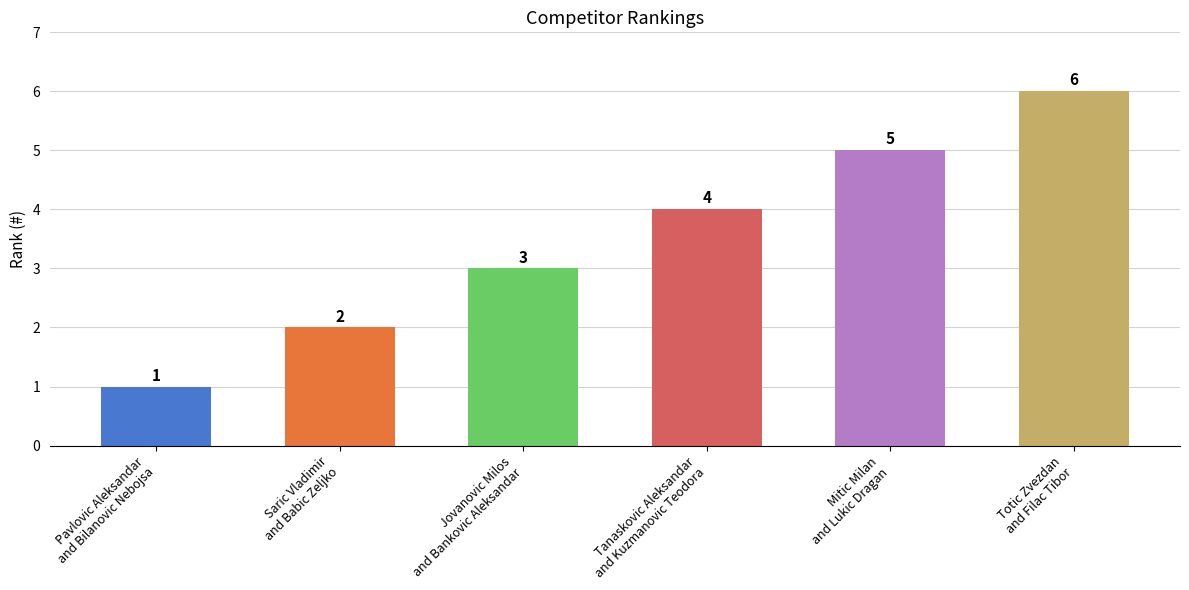

What is the minimum value shown in the chart?

1